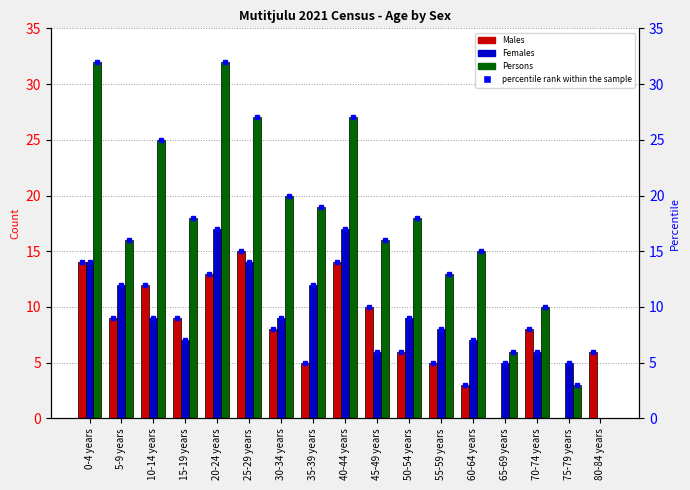

What is the average value of the Males series?

8